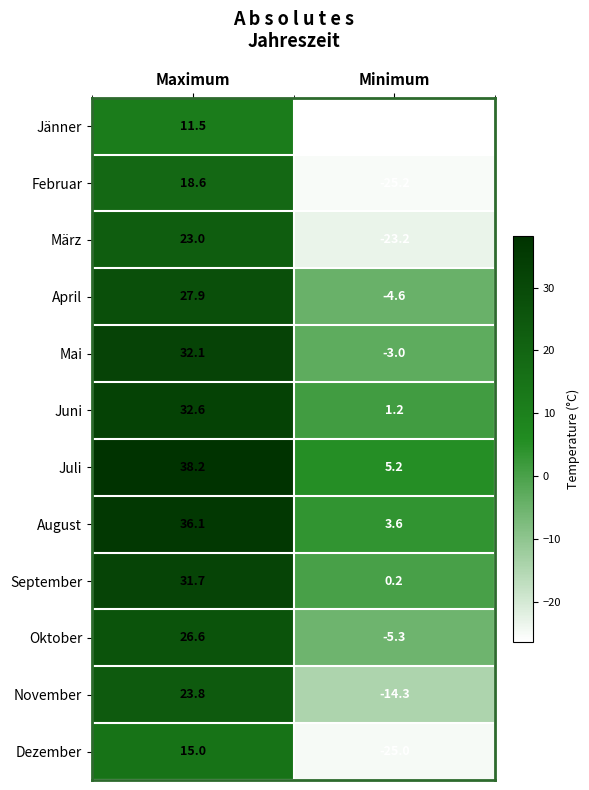

At which category does the chart reach its minimum across all series?

Minimum